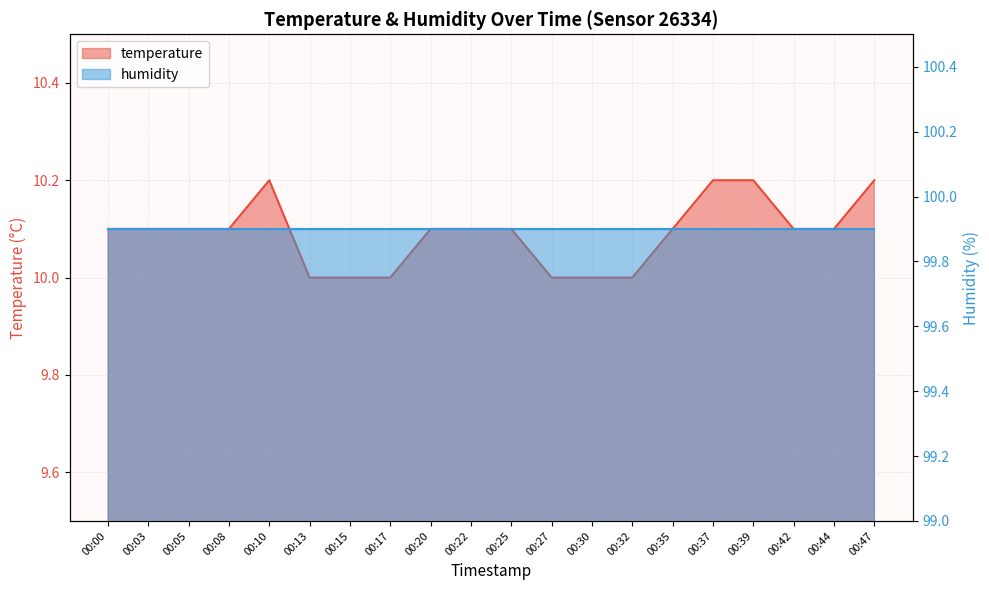

Count the values in the range 10 to 11.

20